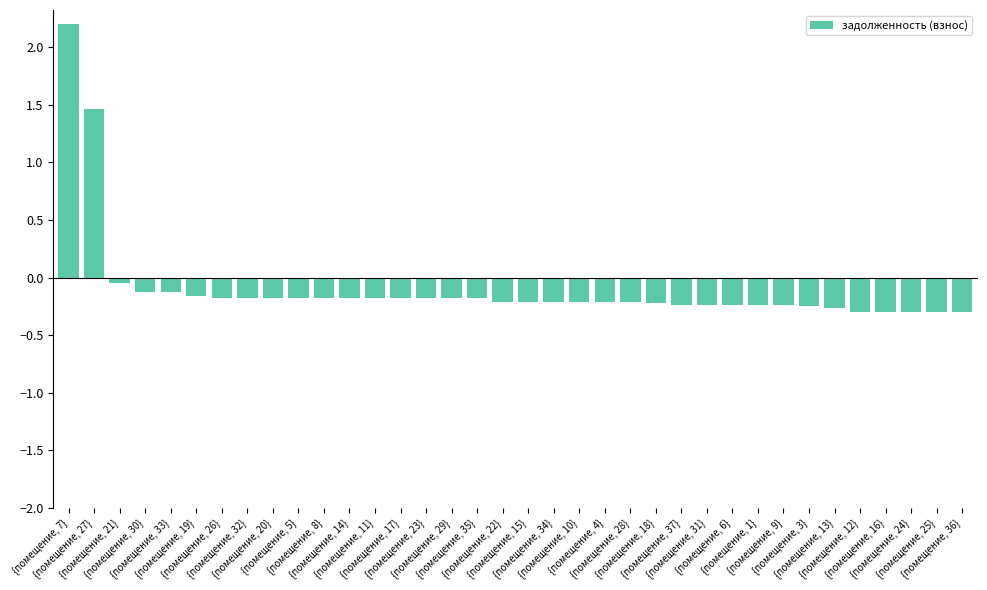

What is the greatest value displayed?

2.2